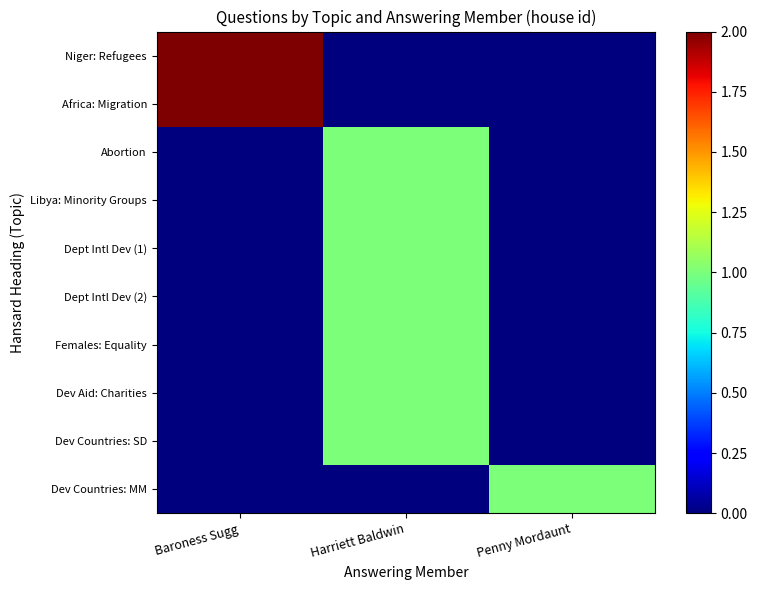

Reading left to right, transcribe all the data shown in this chart.

Niger: Refugees: Baroness Sugg=2	Harriett Baldwin=0	Penny Mordaunt=0
Africa: Migration: Baroness Sugg=2	Harriett Baldwin=0	Penny Mordaunt=0
Abortion: Baroness Sugg=0	Harriett Baldwin=1	Penny Mordaunt=0
Libya: Minority Groups: Baroness Sugg=0	Harriett Baldwin=1	Penny Mordaunt=0
Dept Intl Dev (1): Baroness Sugg=0	Harriett Baldwin=1	Penny Mordaunt=0
Dept Intl Dev (2): Baroness Sugg=0	Harriett Baldwin=1	Penny Mordaunt=0
Females: Equality: Baroness Sugg=0	Harriett Baldwin=1	Penny Mordaunt=0
Dev Aid: Charities: Baroness Sugg=0	Harriett Baldwin=1	Penny Mordaunt=0
Dev Countries: SD: Baroness Sugg=0	Harriett Baldwin=1	Penny Mordaunt=0
Dev Countries: MM: Baroness Sugg=0	Harriett Baldwin=0	Penny Mordaunt=1